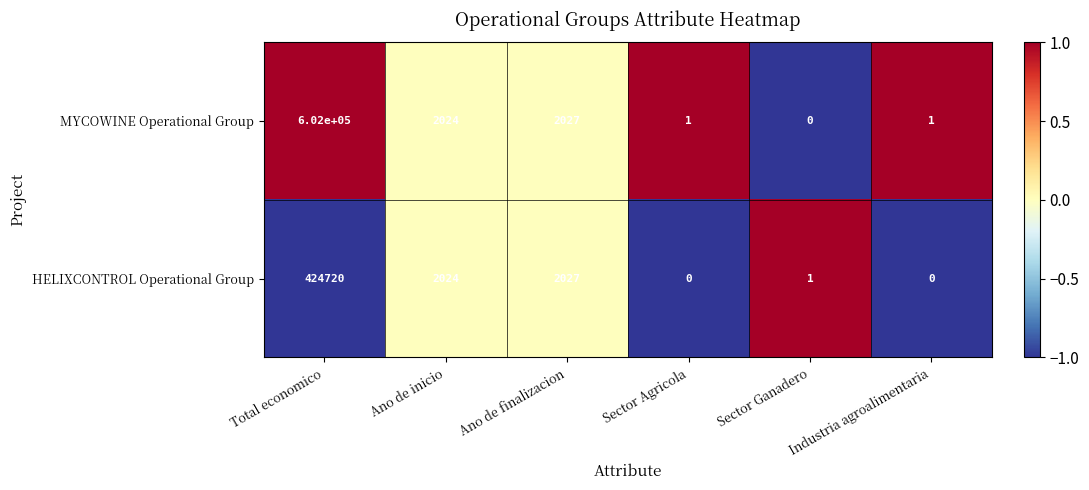

Is it true that HELIXCONTROL Operational Group equals 170768 at Total economico?

False